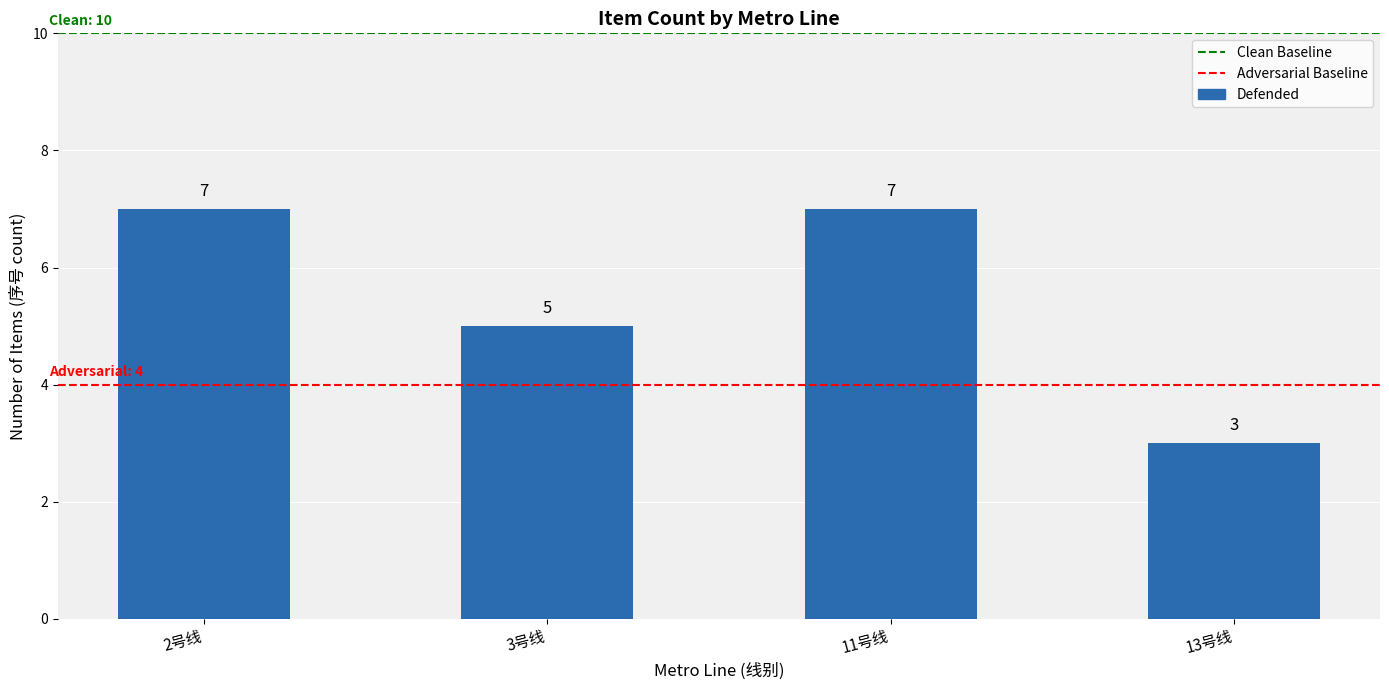

The value at 13号线 is 2. True or false?

False